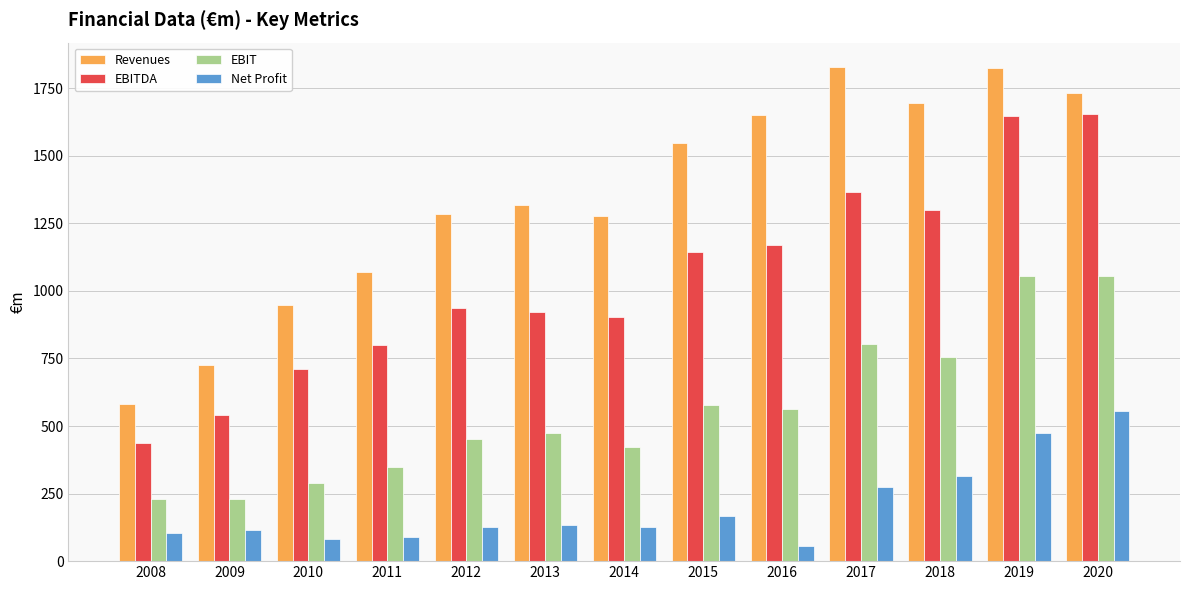

At which category does the chart reach its minimum across all series?

2016